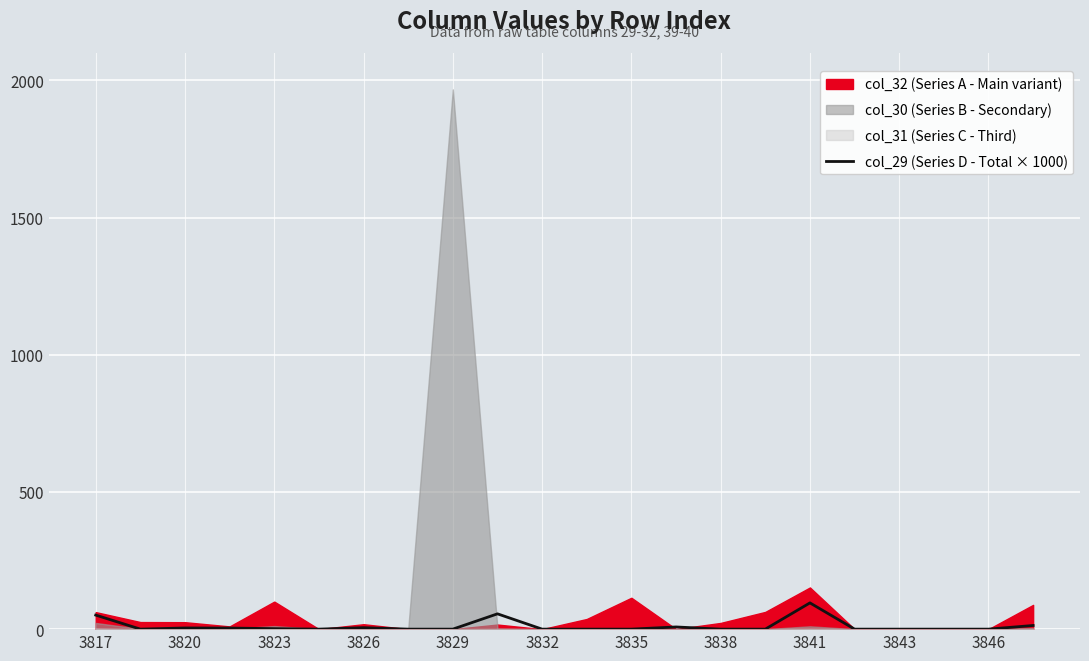

What is the value of the 5th point from the left?

1.9